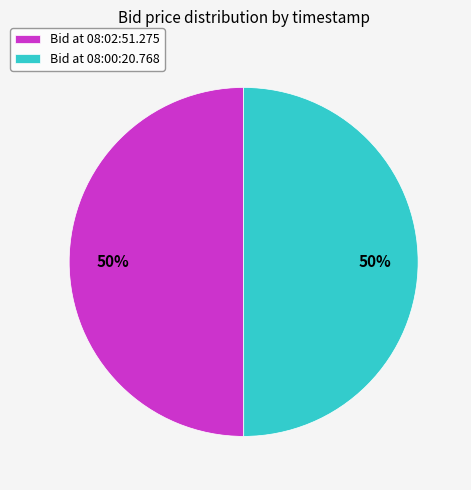

To the nearest percent, what portion does Bid at 08:00:20.768 represent?

50%